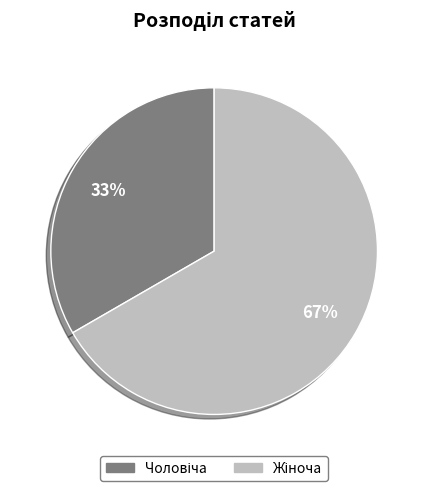

How many slices are in this pie chart?

2